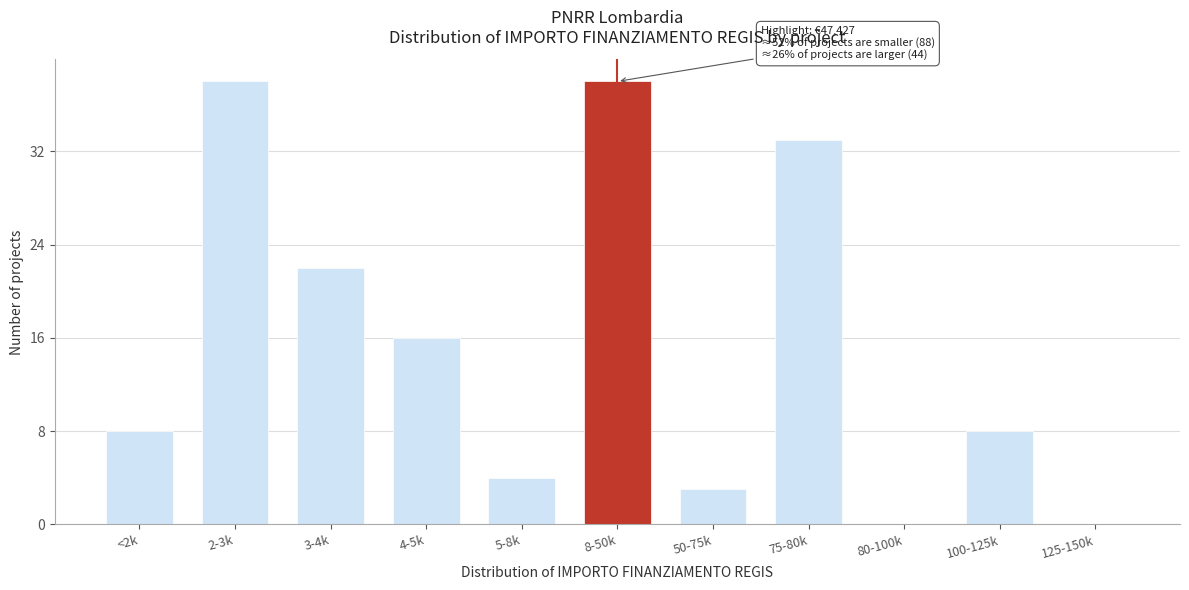

Reading right to left, what are all the values shown in this chart?

125-150k=0	100-125k=8	80-100k=0	75-80k=33	50-75k=3	8-50k=38	5-8k=4	4-5k=16	3-4k=22	2-3k=38	<2k=8